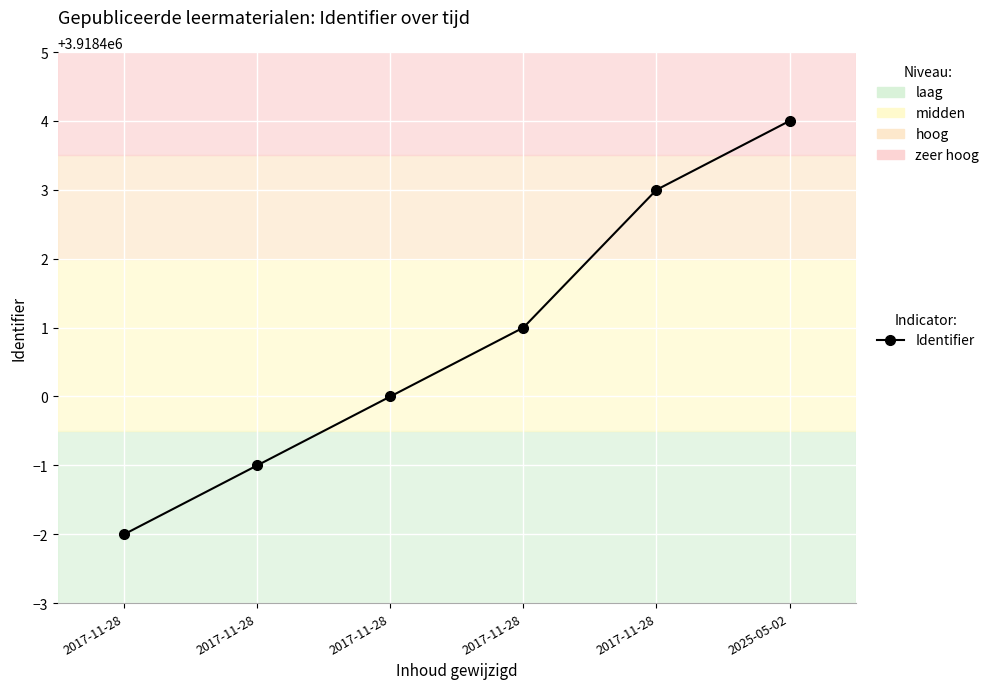

Which category has the highest value across all series?

2025-05-02